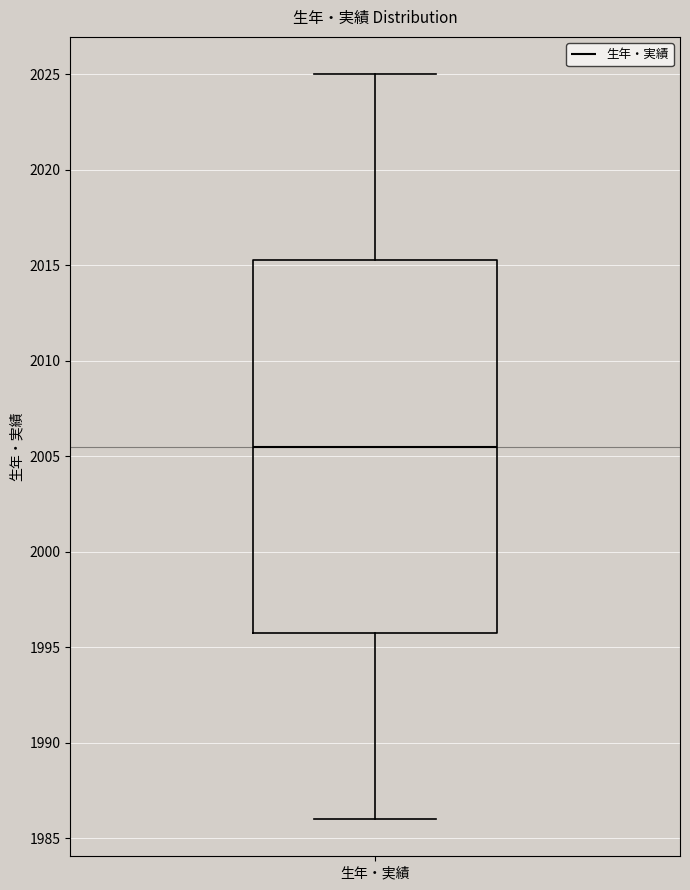

Where is the upper edge of the box for 生年・実績 on the y-axis? The values are not printed on the chart, so give them approximately, as read against the axis.

2015.5